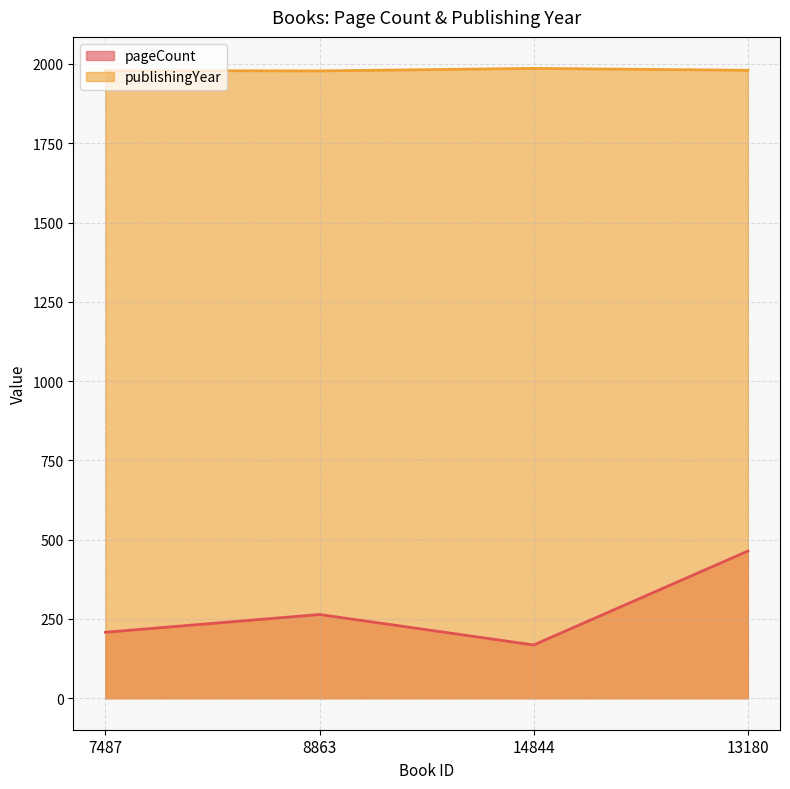

At which label does pageCount first exceed 264?

13180